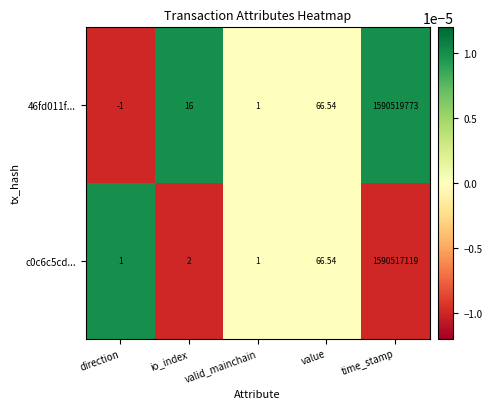

At which category is the sum across all series the highest?

time_stamp